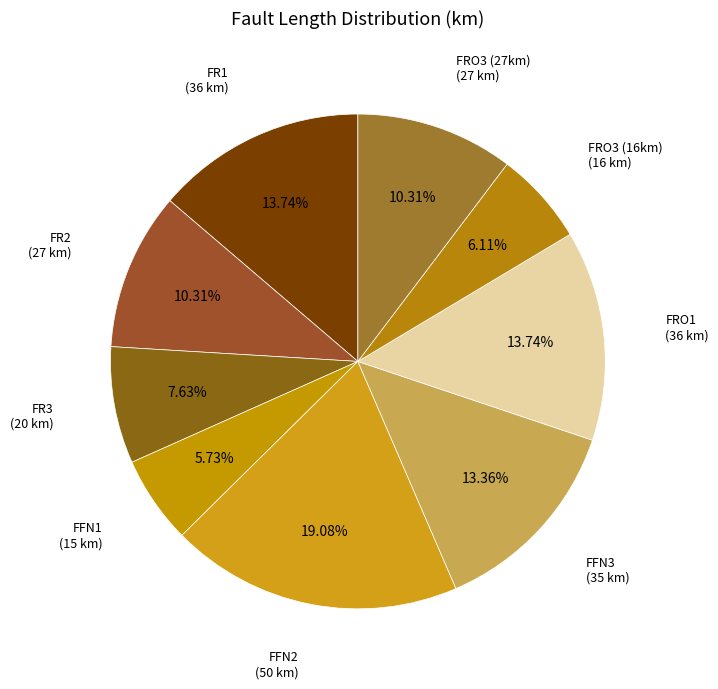

Combined, what portion of the pie is FFN3 and FFN2?

32.4%